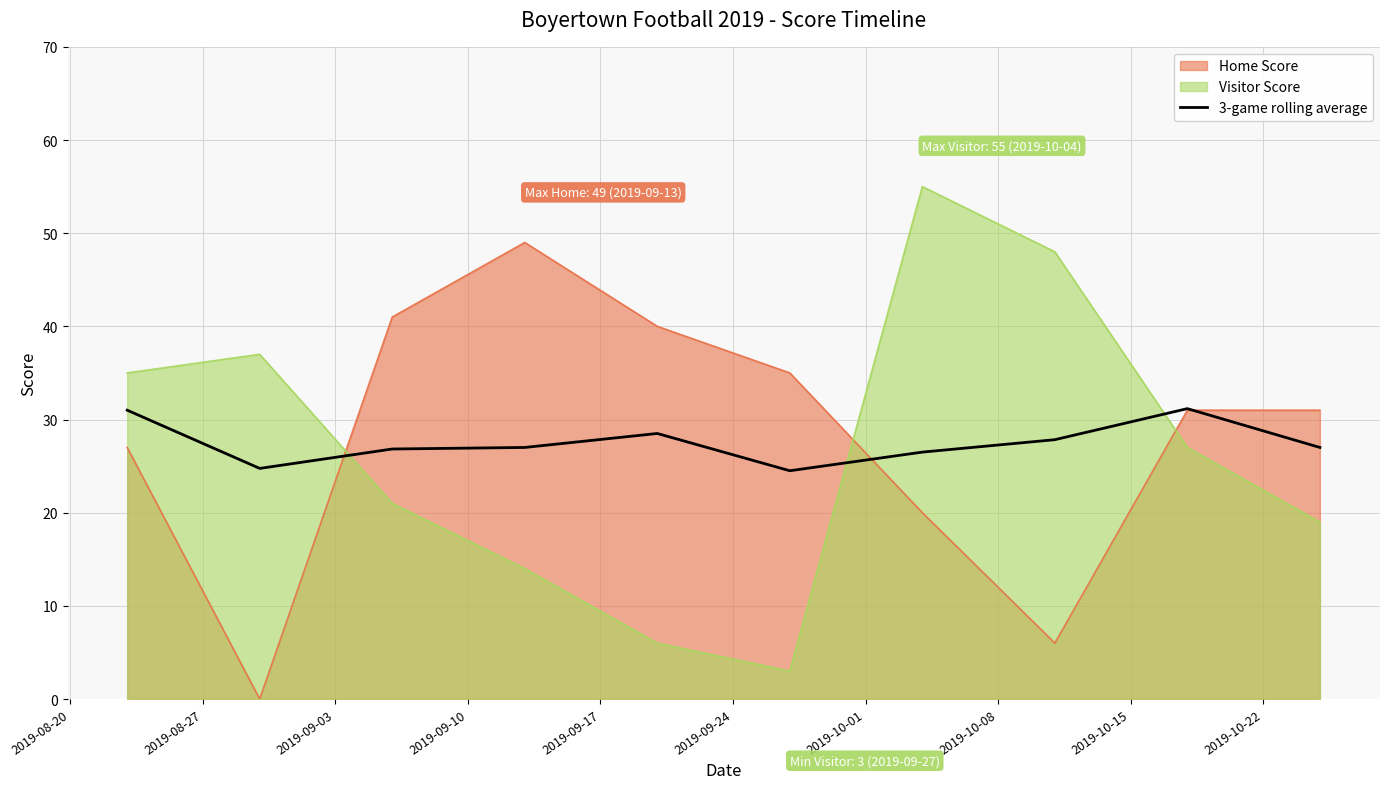

What is the maximum value shown in the chart?

55.0